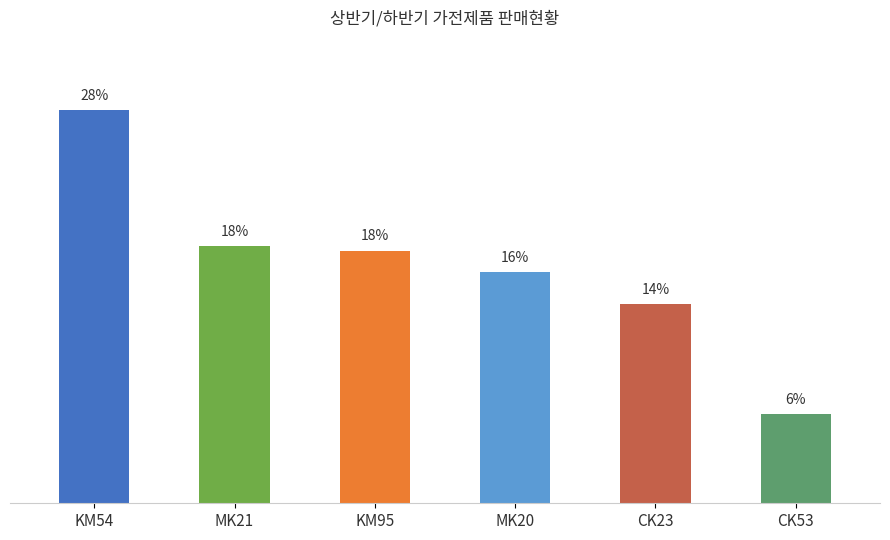

At which label is the value closest to 16?

MK20